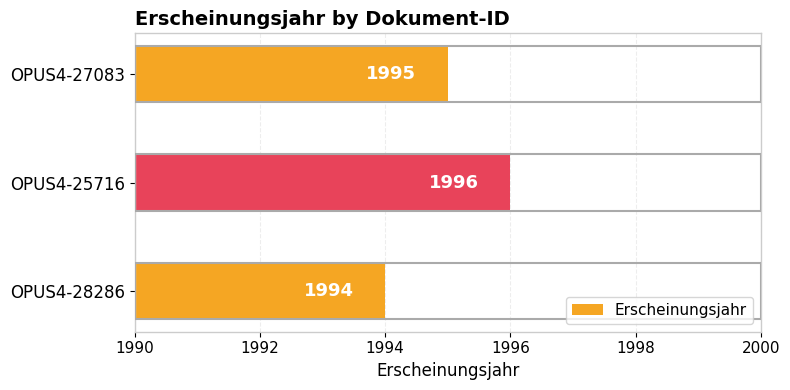

True or false: the data shows 1996 at OPUS4-25716.

True